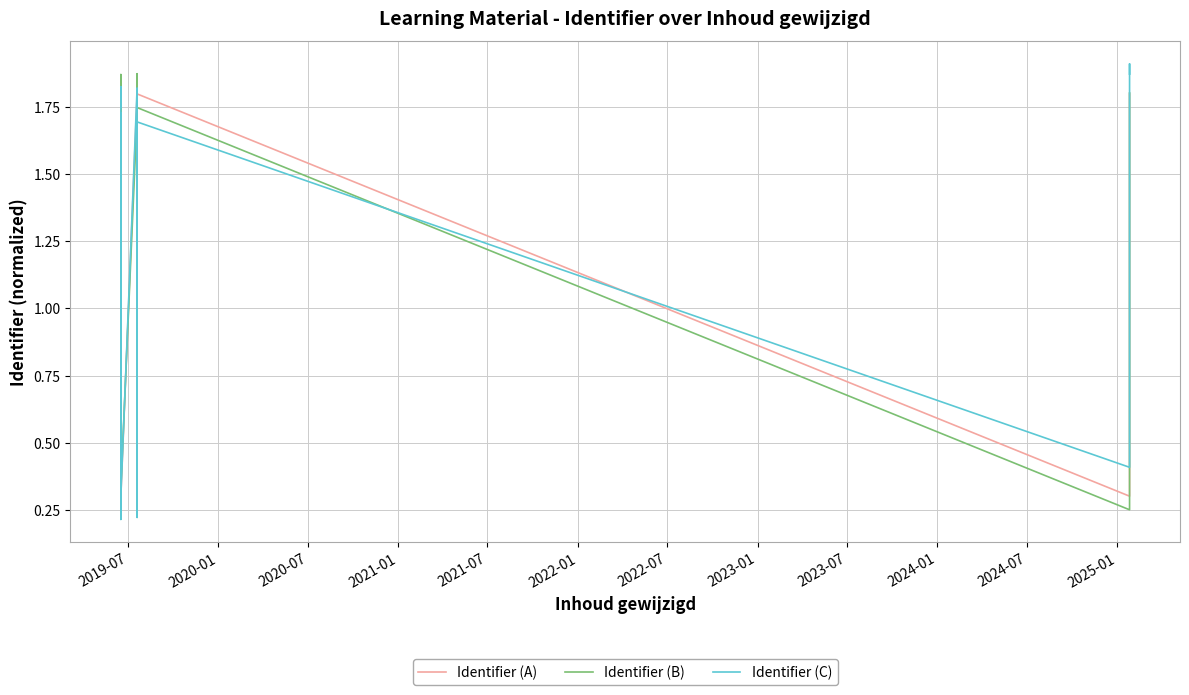

Does the chart display data point markers on the line(s)?

No